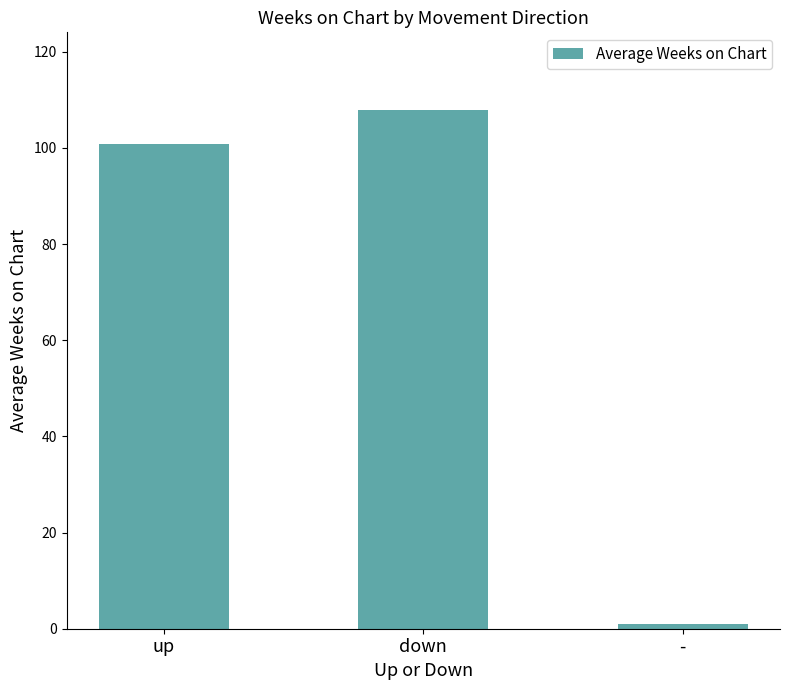

The value at up is 100.8. True or false?

True